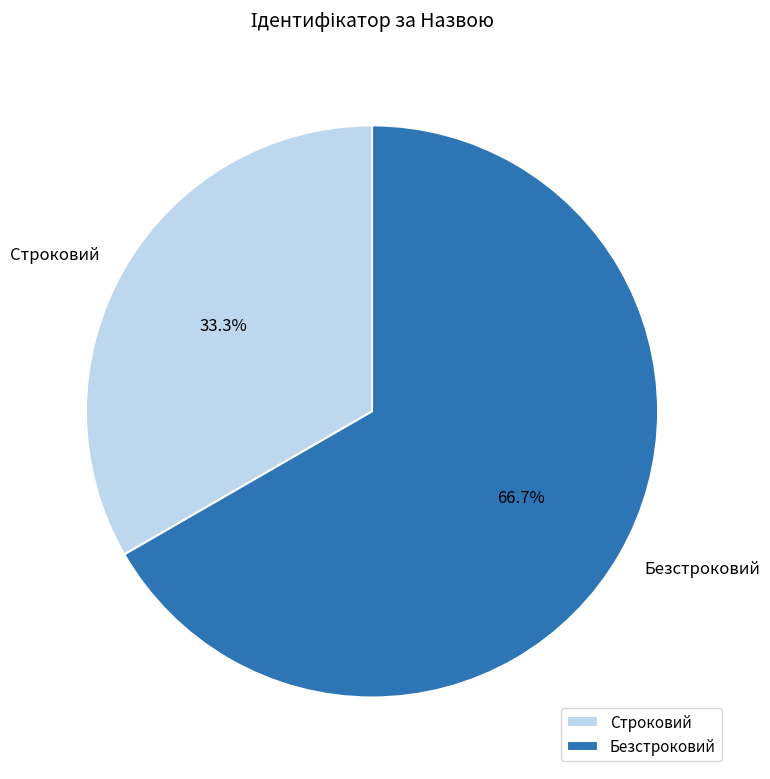

What is the ratio of the value at Строковий to the value at Безстроковий?

0.5